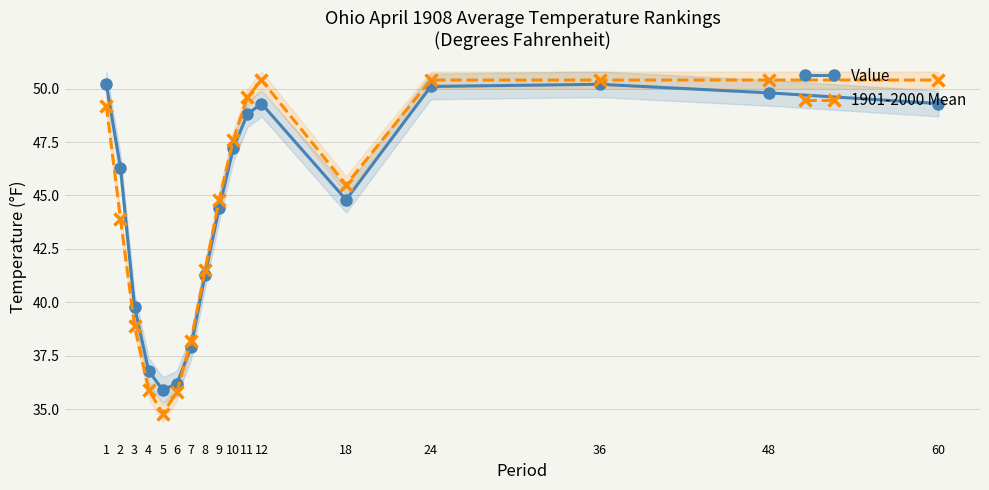

What is the value of the 1901-2000 Mean point at the 17th from the left?

50.4